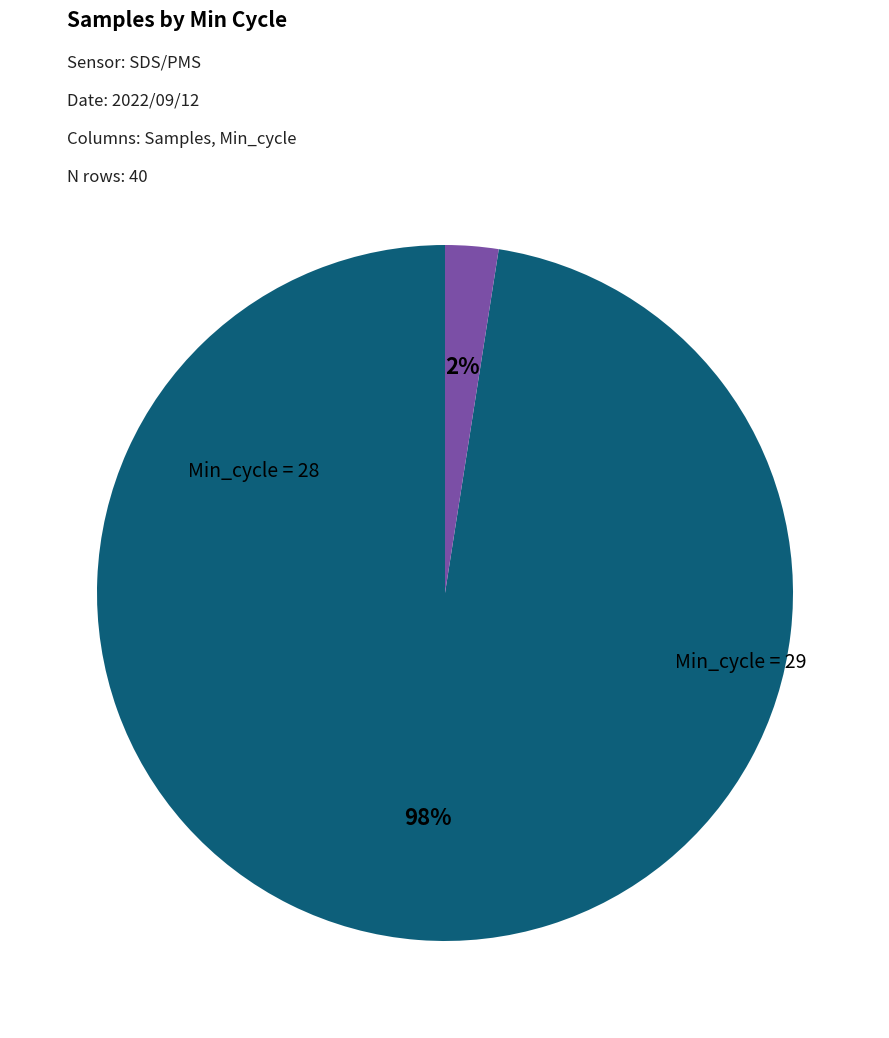

To the nearest percent, what is the average slice percentage?

50%